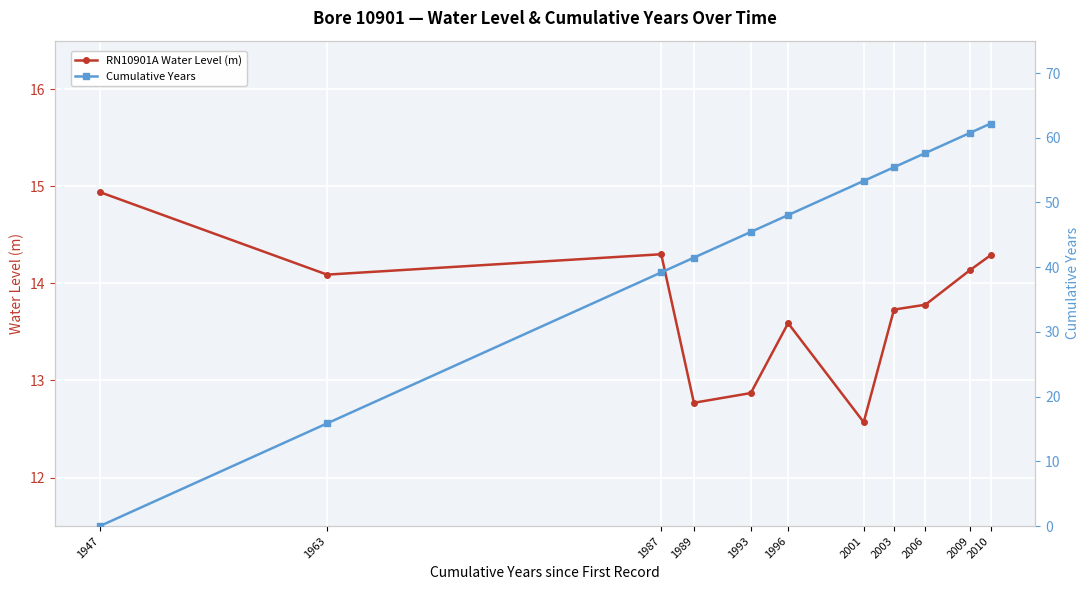

At which label does RN10901A Water Level (m) reach its peak?

1947